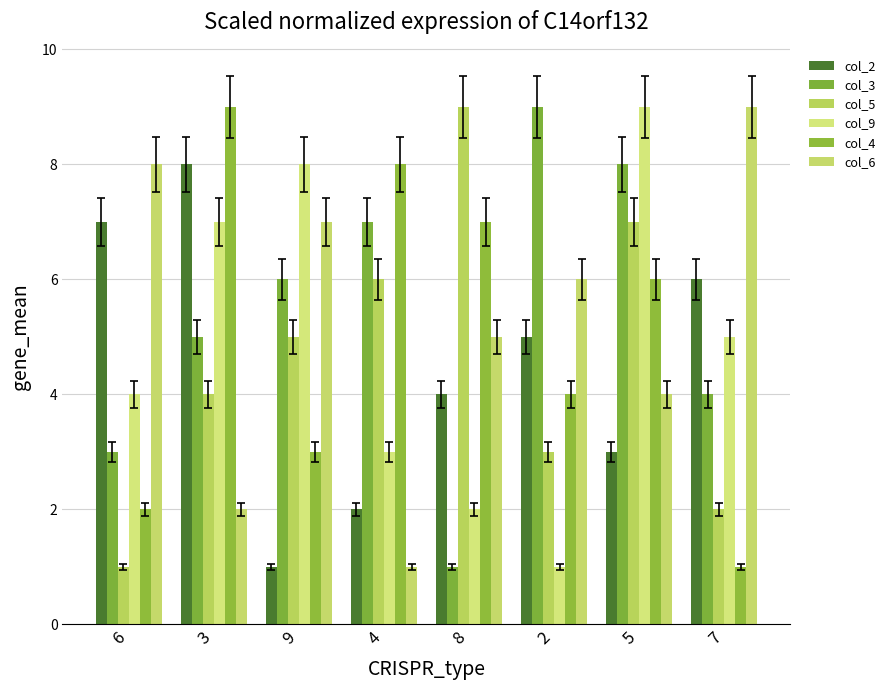

What is the difference between the second highest and minimum values in the col_5 series?

6